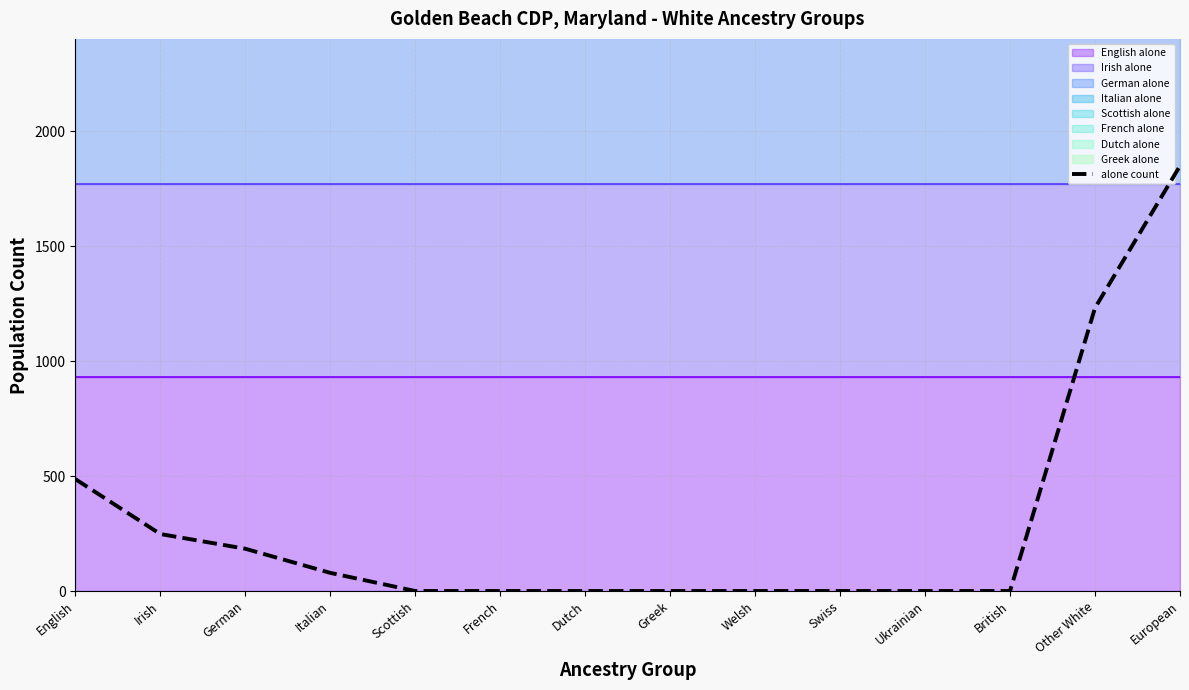

Count the number of categories in the chart.

14